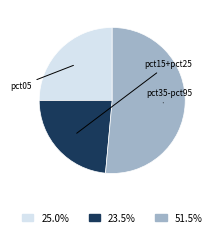

What is the ratio of the value at 25.0% to the value at 51.5%?

0.5